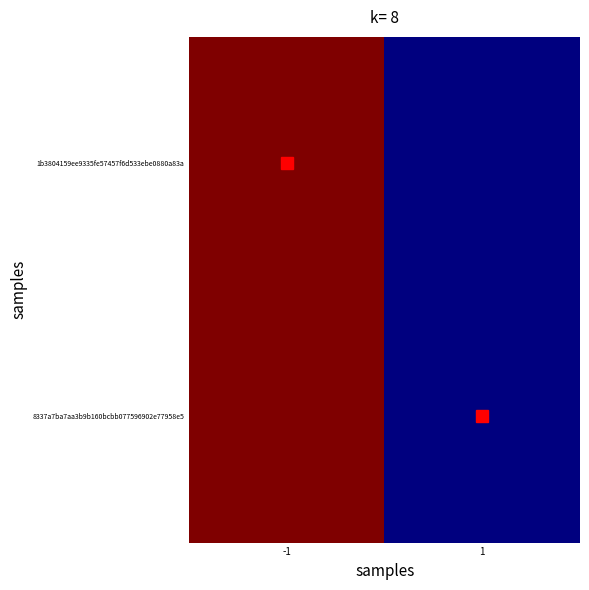

Which series has the widest spread of values?

1b3804159ee9335fe57457f6d533ebe0880a83a